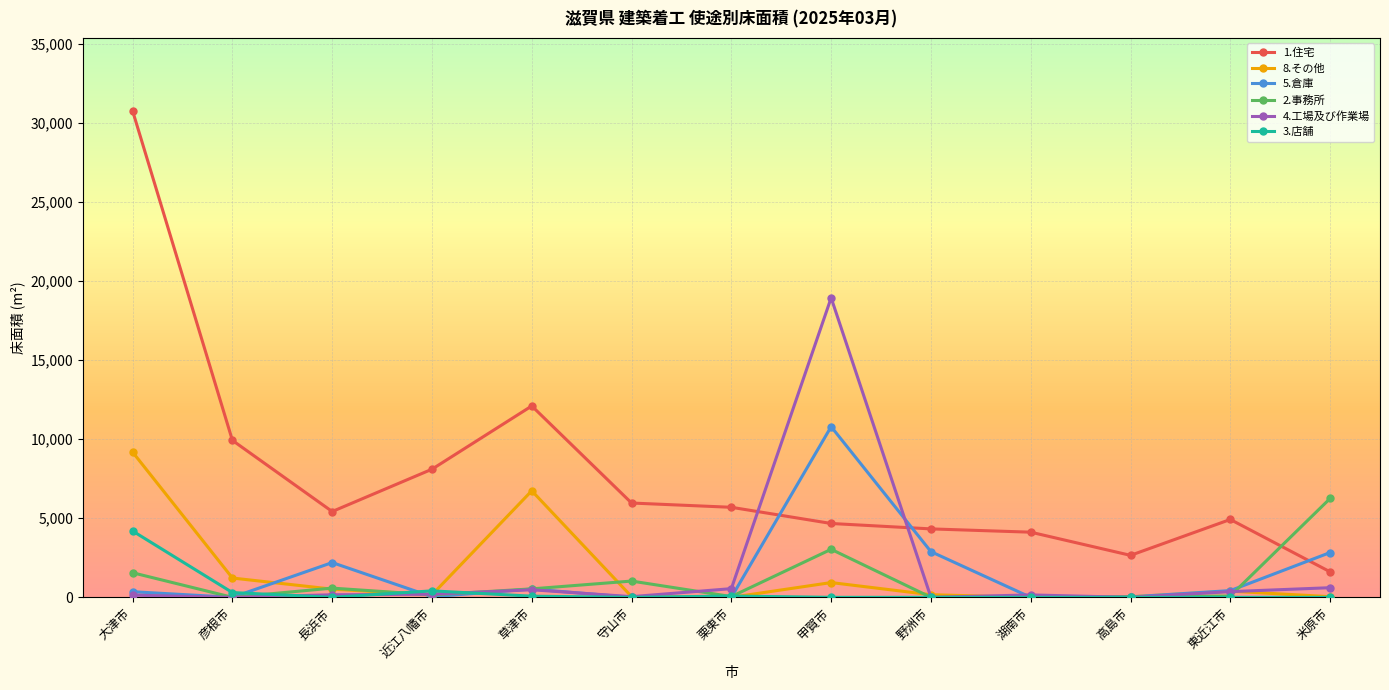

At which category is the sum across all series the highest?

大津市